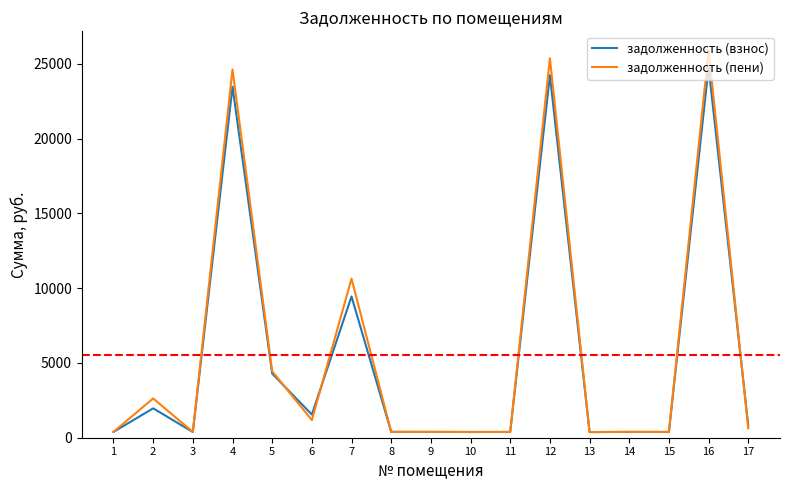

Which series has the widest spread of values?

задолженность (пени)